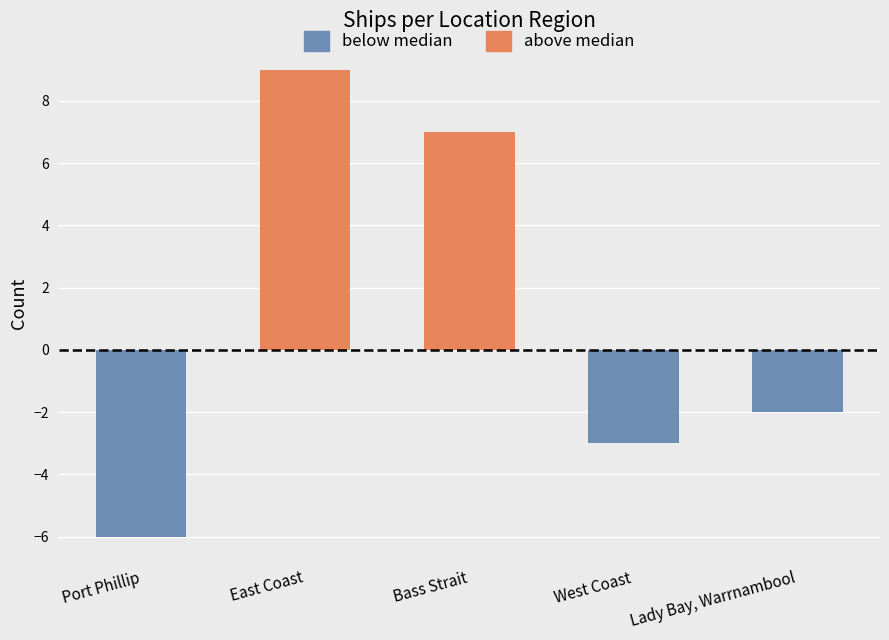

What is the label of the 1st bar from the right?

Lady Bay, Warrnambool